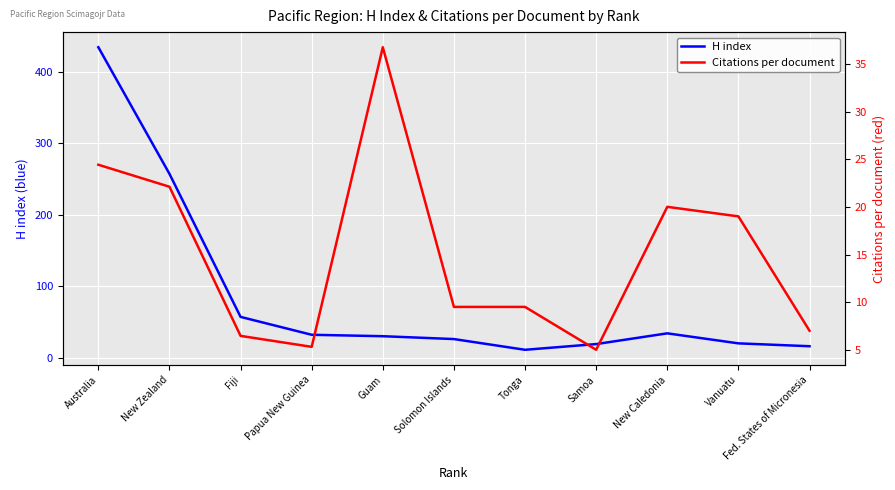

What is the spread (max minus min) of values at Guam?

6.8